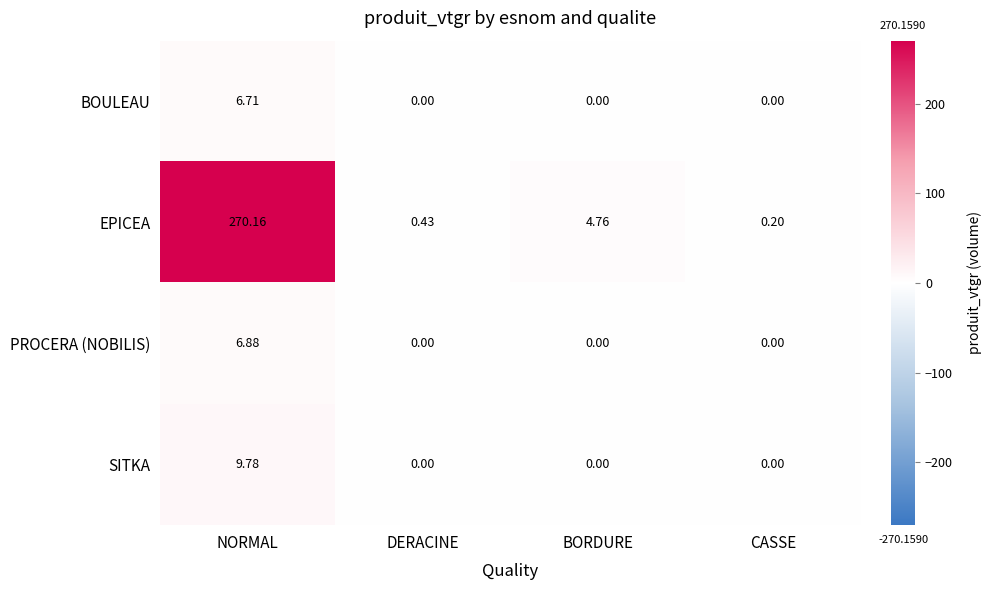

At which label does EPICEA first exceed 4?

NORMAL